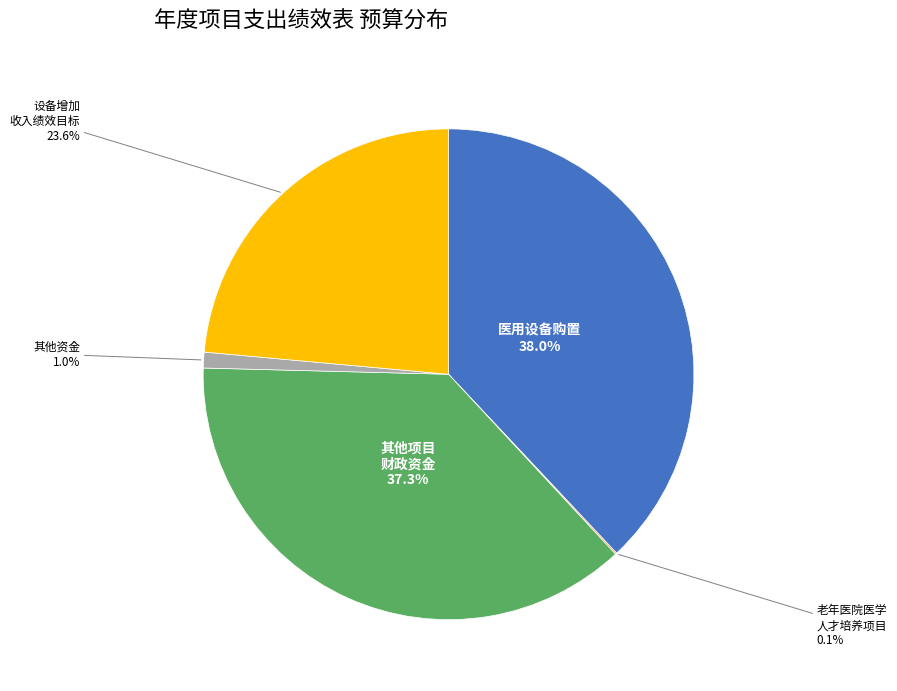

Does any single category account for the majority?

No